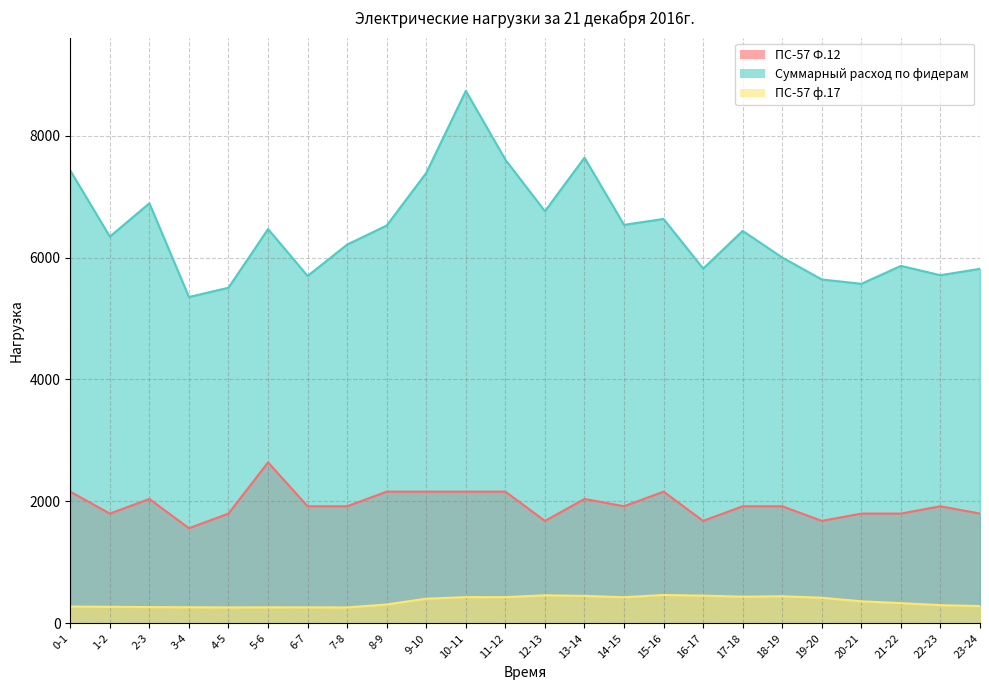

Reading right to left, transcribe all the data shown in this chart.

ПС-57 Ф.12: 1800	1920	1800	1800	1680	1920	1920	1680	2160	1920	2040	1680	2160	2160	2160	2160	1920	1920	2640	1800	1560	2040	1800	2160
Суммарный расход по фидерам: 5815	5710	5863	5569	5640	6000	6437	5818	6633	6536	7638	6760	7605	8734	7388	6525	6213	5698	6467	5505	5352	6890	6343	7427
ПС-57 ф.17: 283	298	331	361	420	444	437	454	465	428	450	460	429	430	404	309	261	262	263	261	264	266	271	275